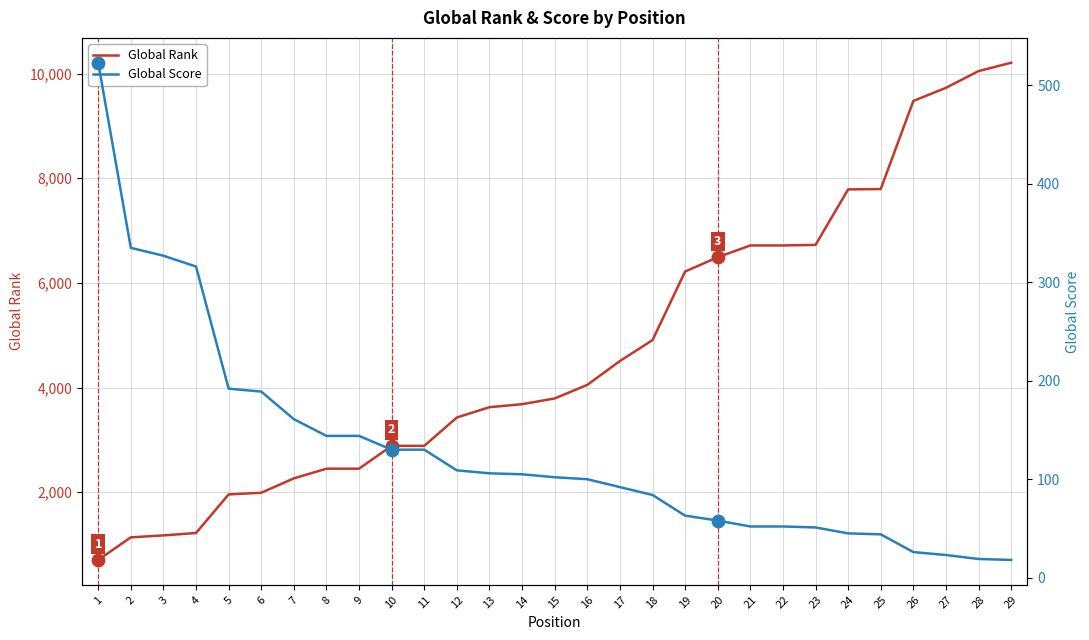

What is the total value across all series at 17?

4600